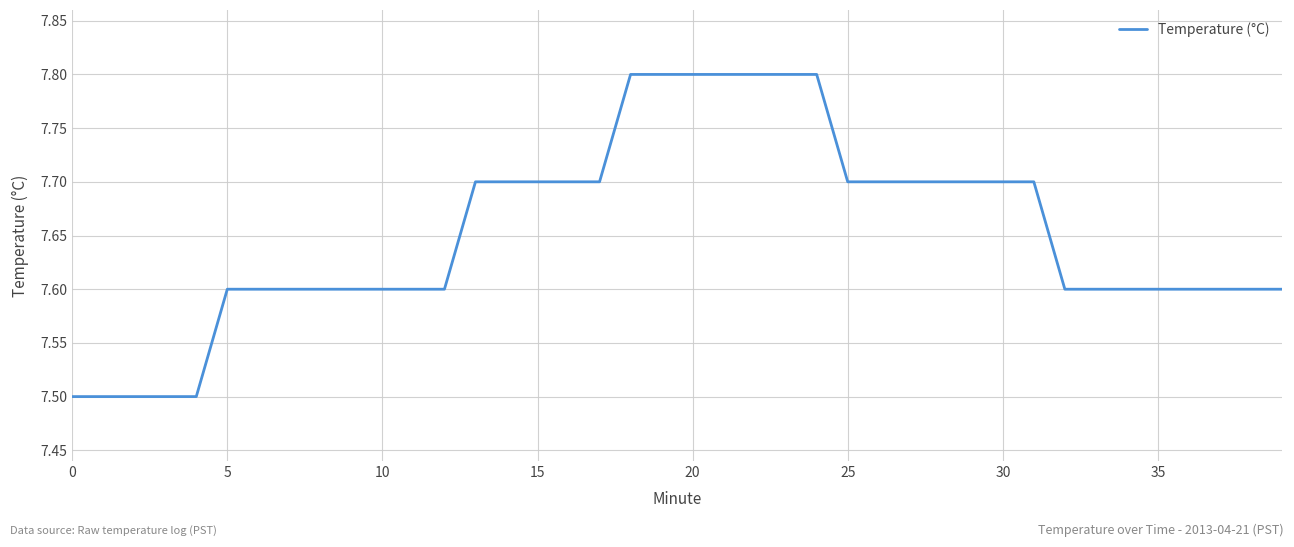

What is the difference between the maximum and minimum values?

0.3